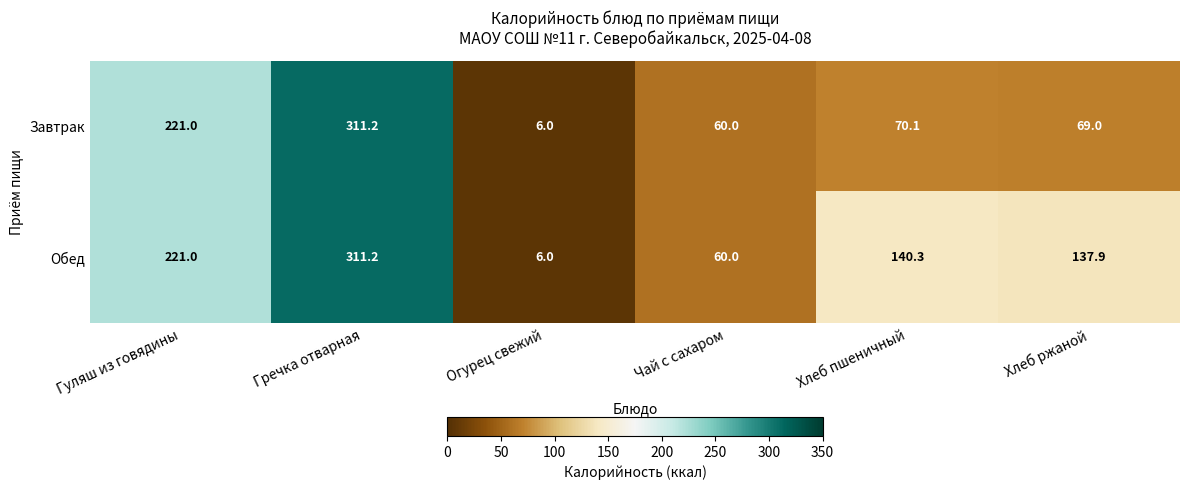

Rank the series by their average value, from lowest to highest.

Завтрак, Обед